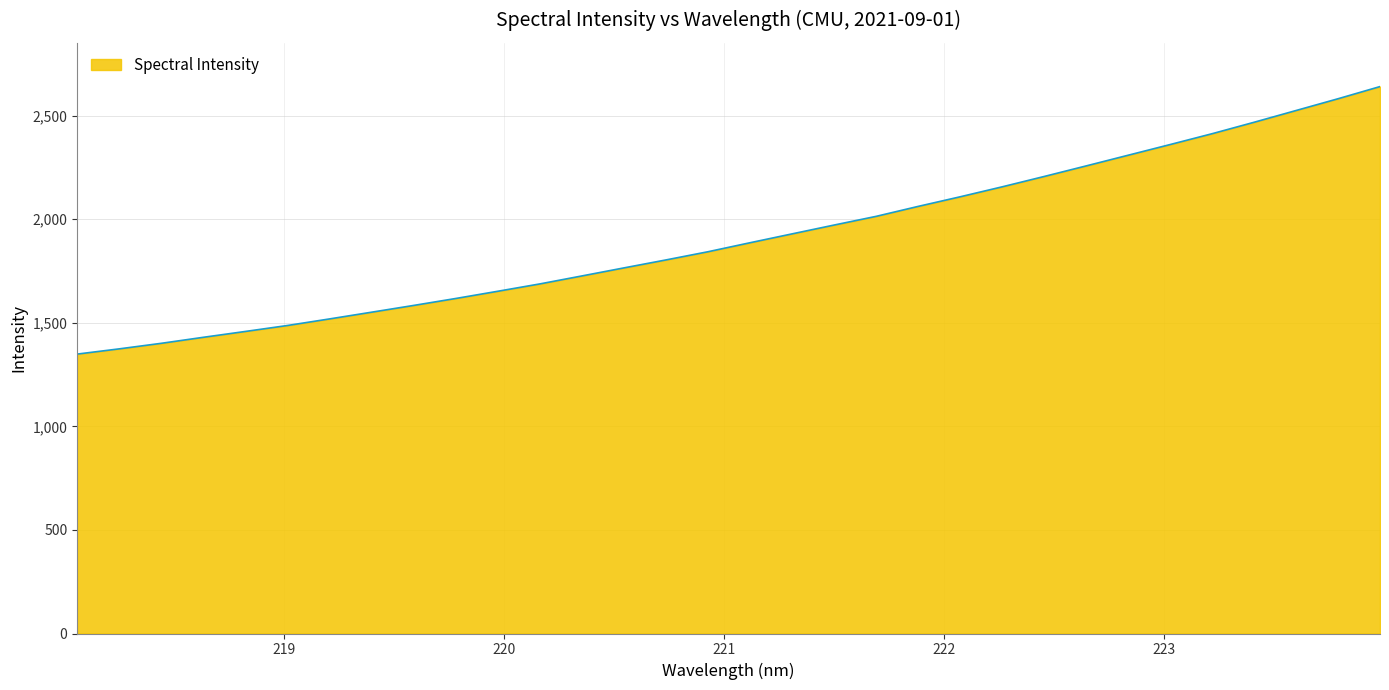

What is the smallest value displayed?

1348.7